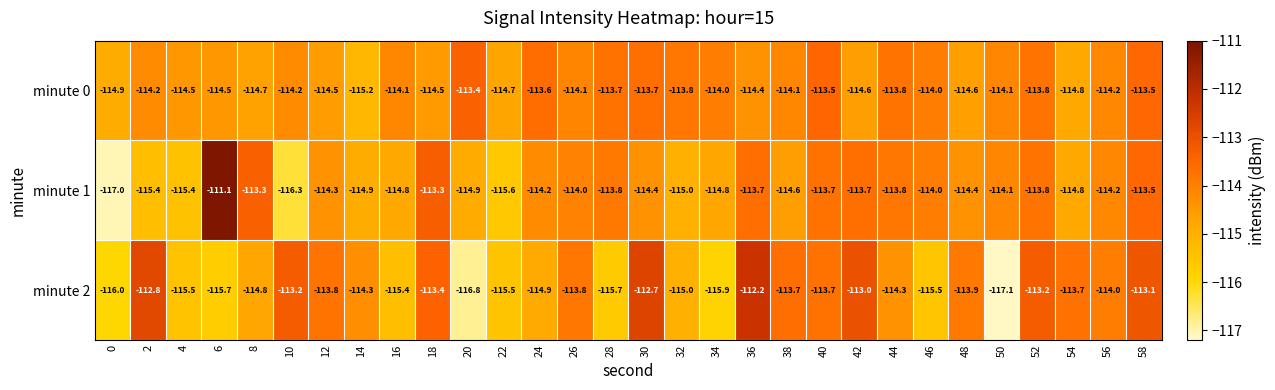

Which series has the largest total across all categories?

minute 0